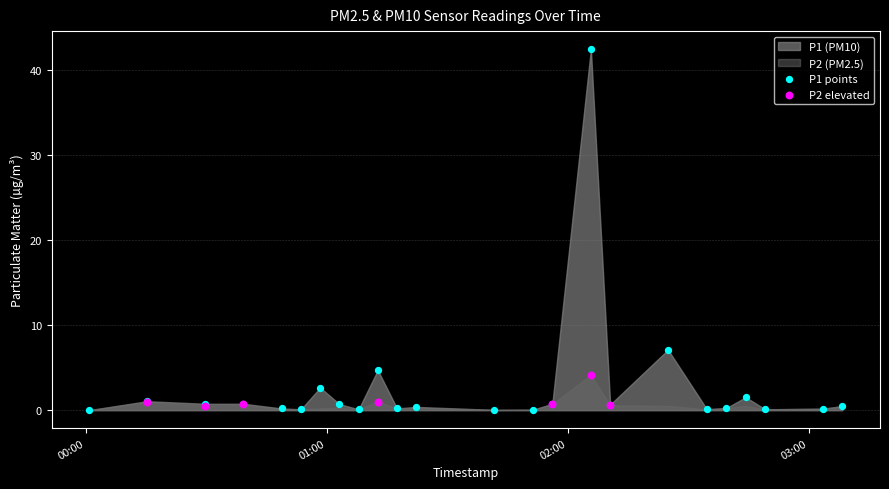

Which series has the largest Y range (max minus min)?

P1 points